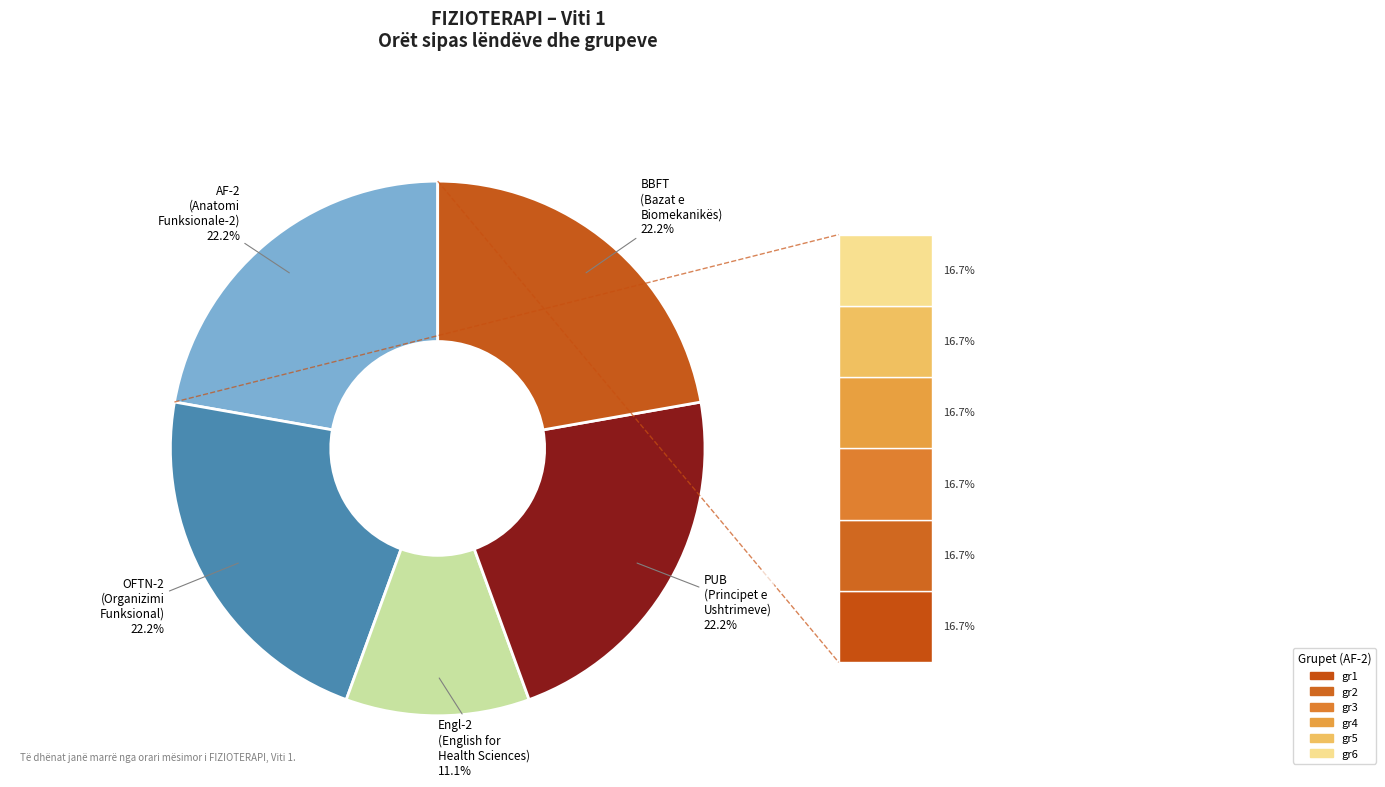

Is there any slice that represents more than half of the pie?

No